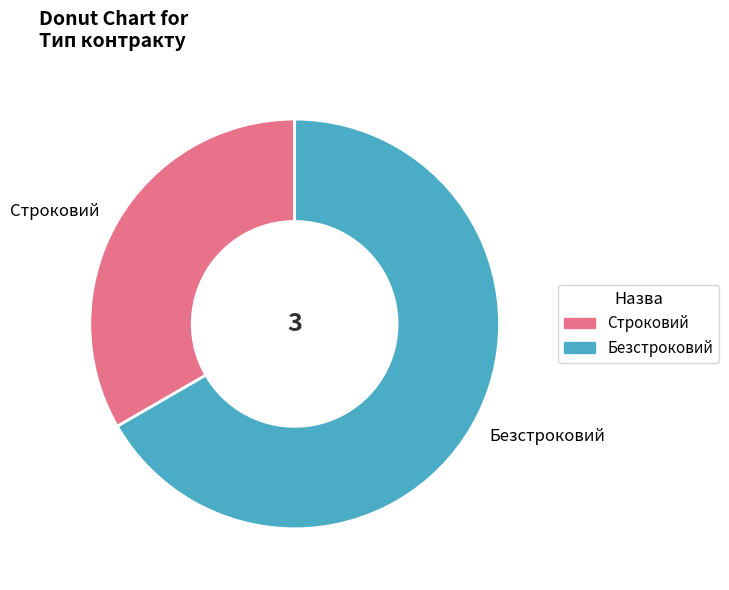

The Строковий slice represents 33% of the pie. True or false?

True